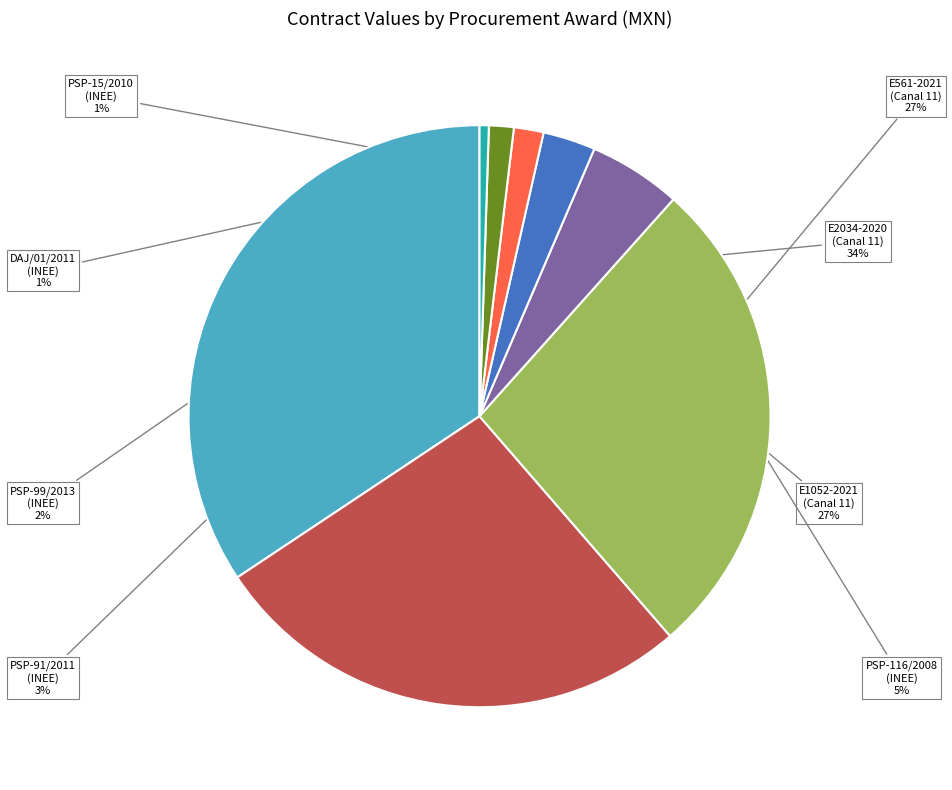

Does any single category account for the majority?

No